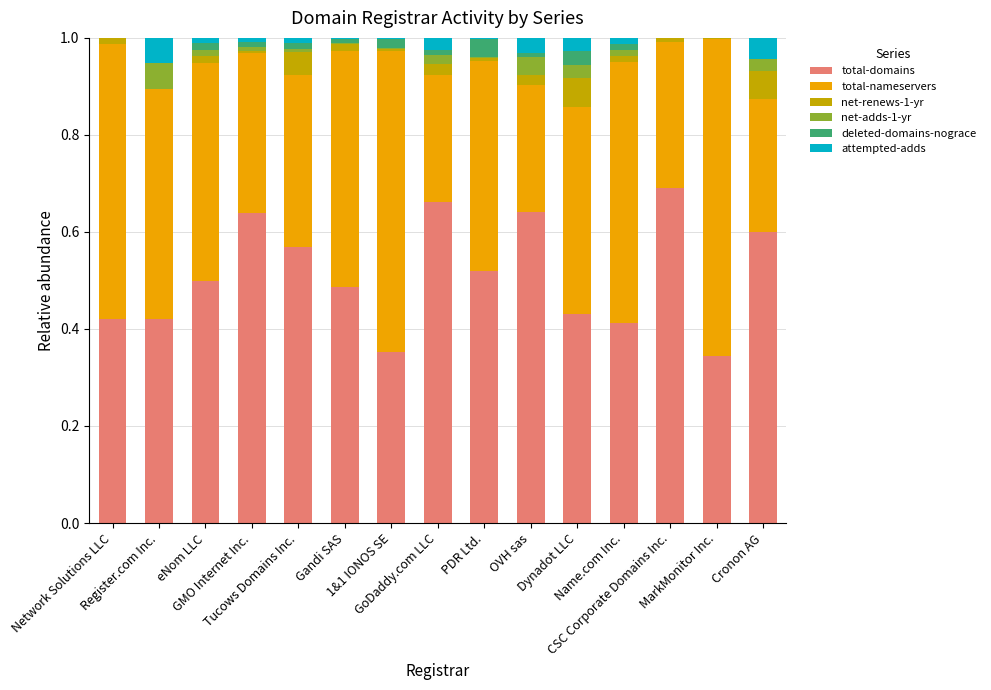

Which series has the largest total across all categories?

total-domains